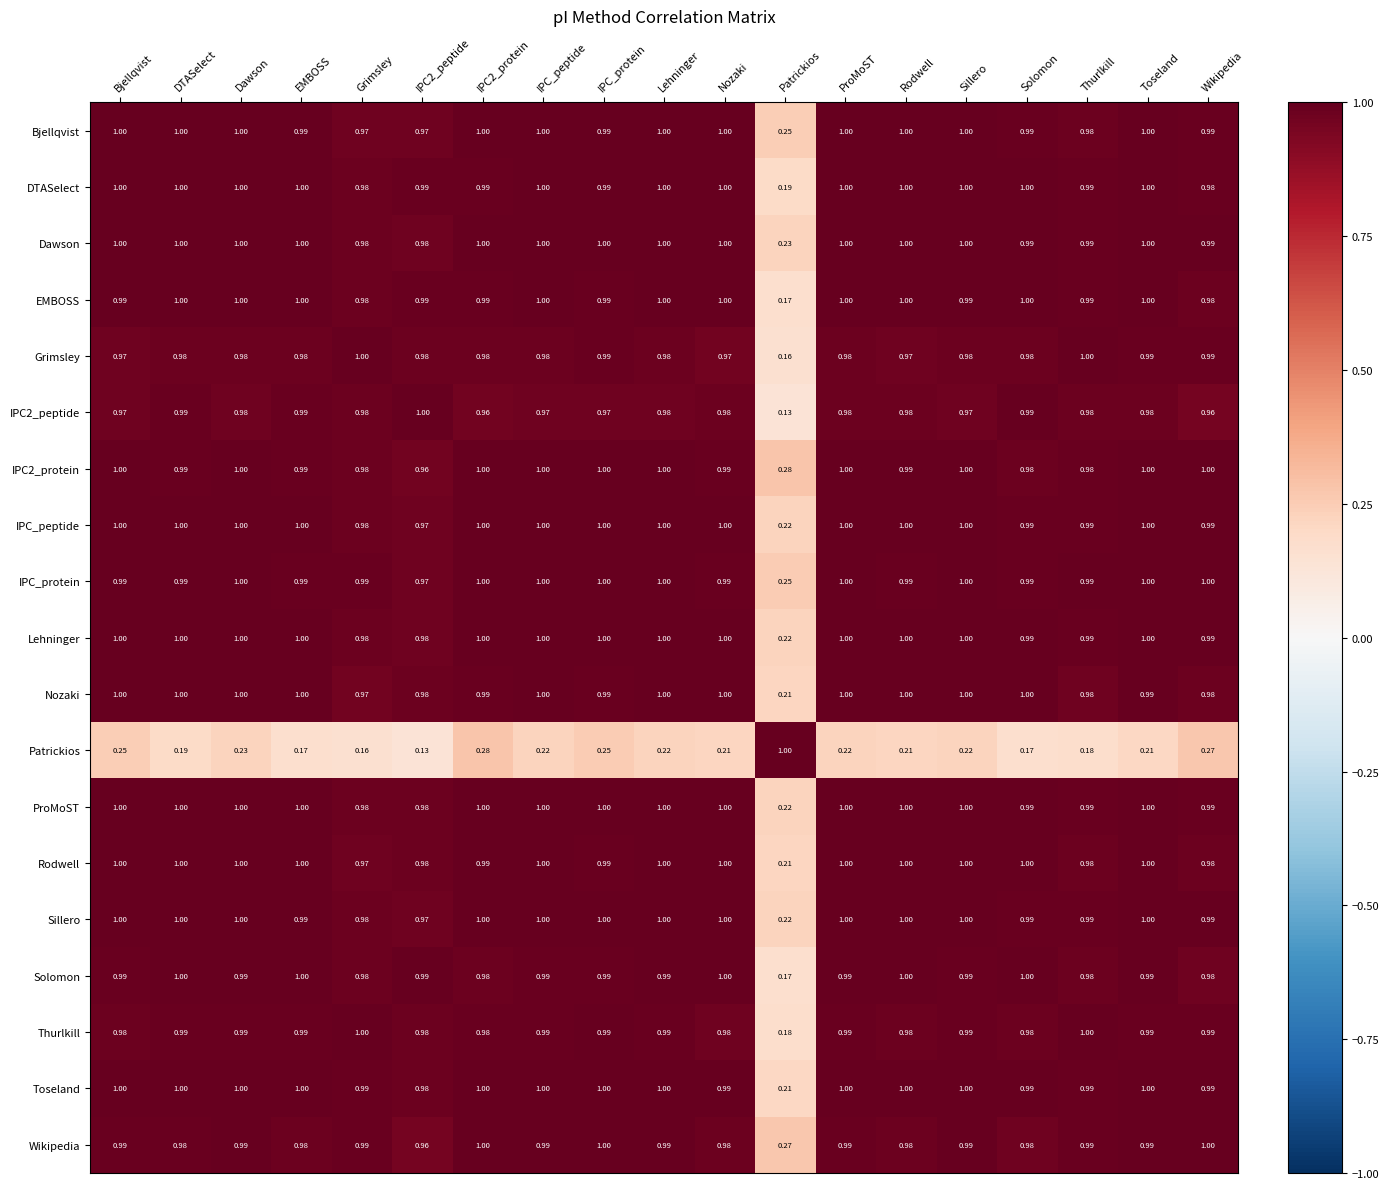

At which label is IPC2_peptide closest to 0?

Patrickios